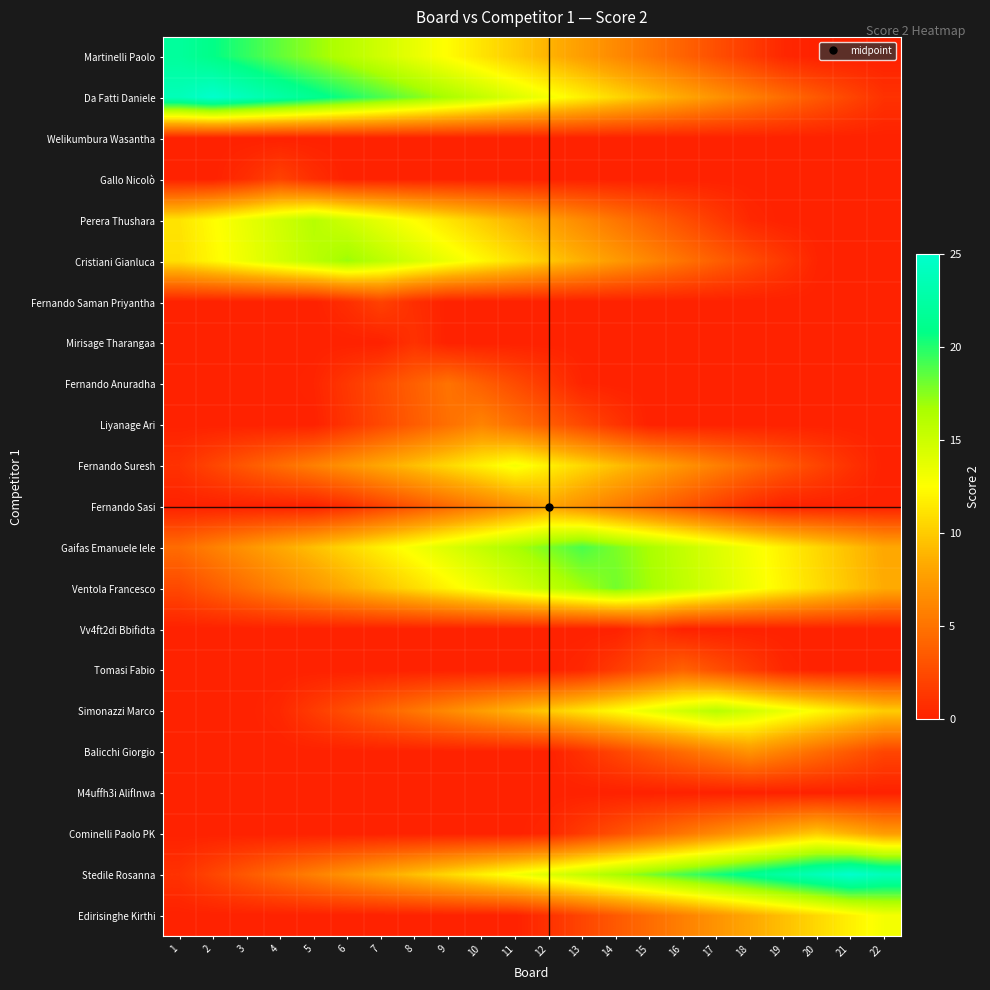

Rank the series by their maximum value, from highest to lowest.

Da Fatti Daniele, Stedile Rosanna, Martinelli Paolo, Gaifas Emanuele lele, Ventola Francesco, Cristiani Gianluca, Perera Thushara, Simonazzi Marco, Fernando Suresh, Edirisinghe Kirthi, Cominelli Paolo PK, Fernando Sasi, Balicchi Giorgio, Liyanage Ari, Fernando Anuradha, Tomasi Fabio, Gallo Nicolò, Fernando Saman Priyantha, Mirisage Tharangaa, Vv4ft2di Bbifidta, Welikumbura Wasantha, M4uffh3i Aliflnwa